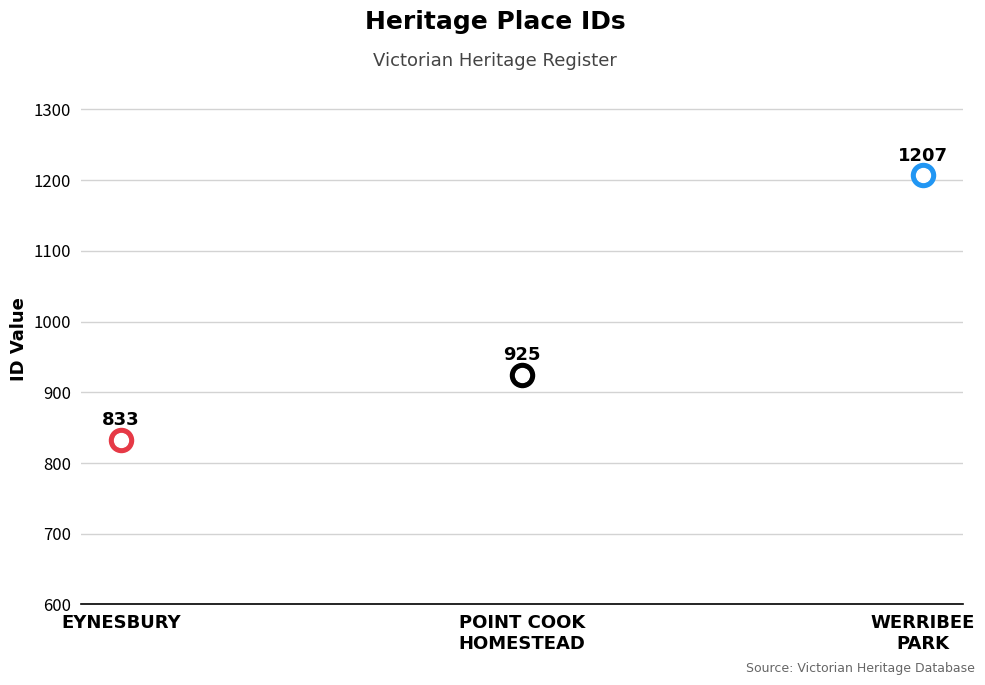

Which has a higher value, EYNESBURY or POINT COOK HOMESTEAD AND STABLES?

POINT COOK HOMESTEAD AND STABLES